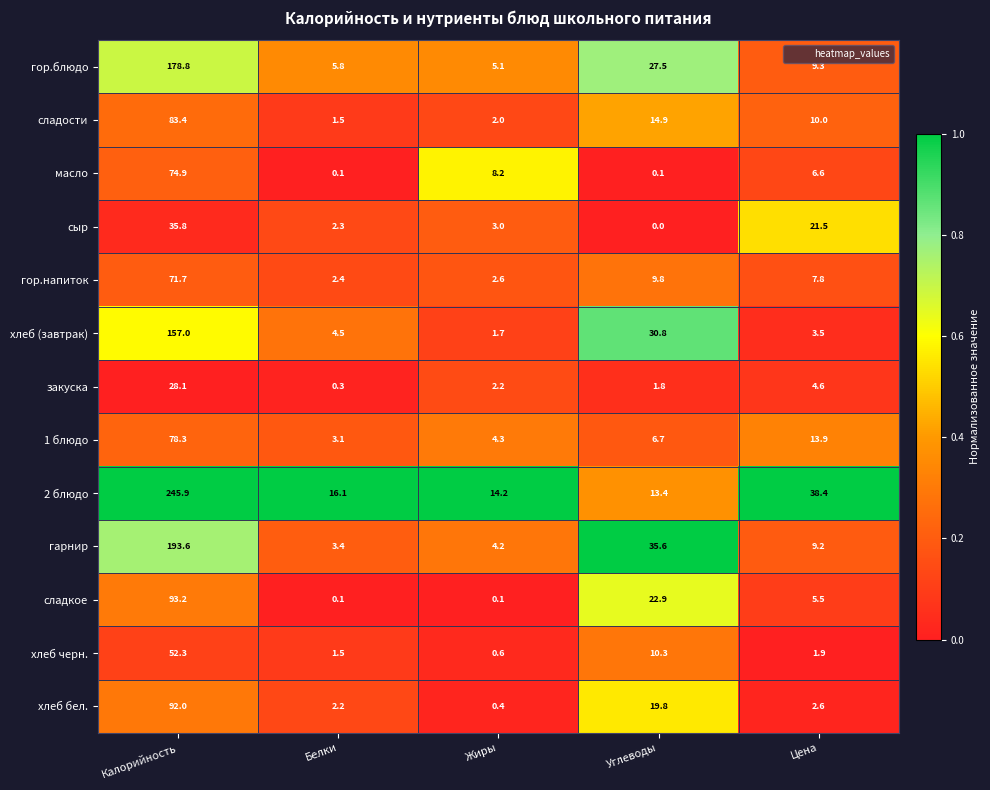

At which label is хлеб черн. closest to 26?

Углеводы